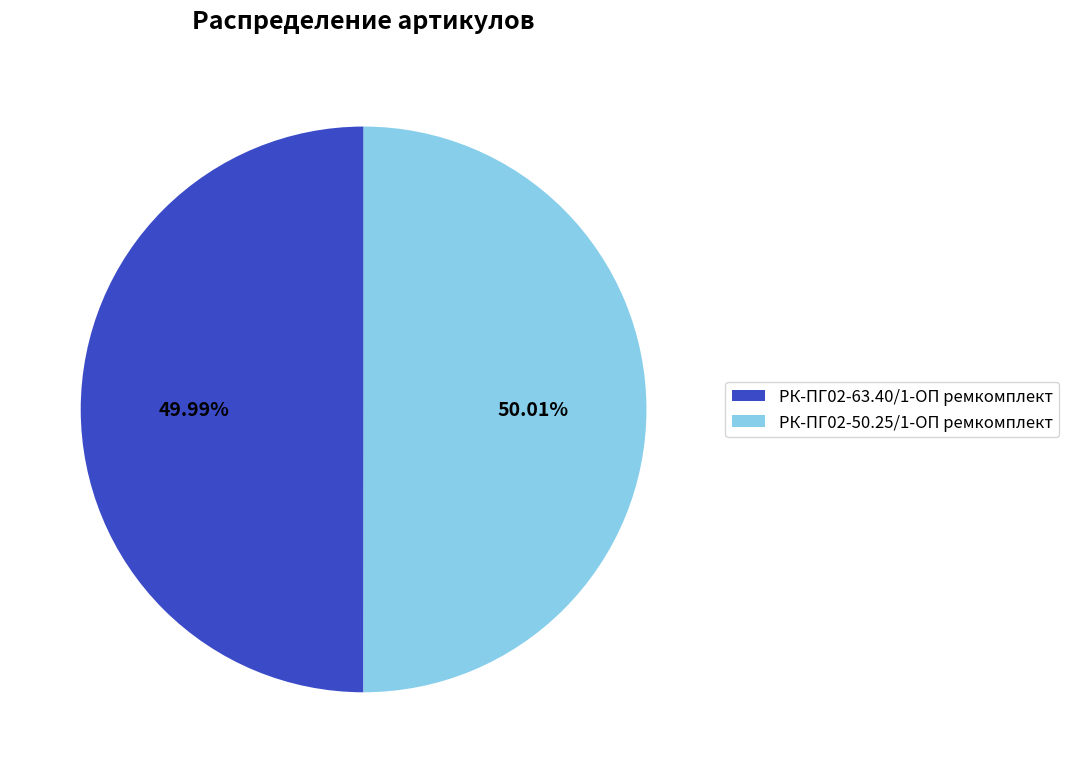

The РК-ПГ02-63.40/1-ОП ремкомплект slice represents 44% of the pie. True or false?

False